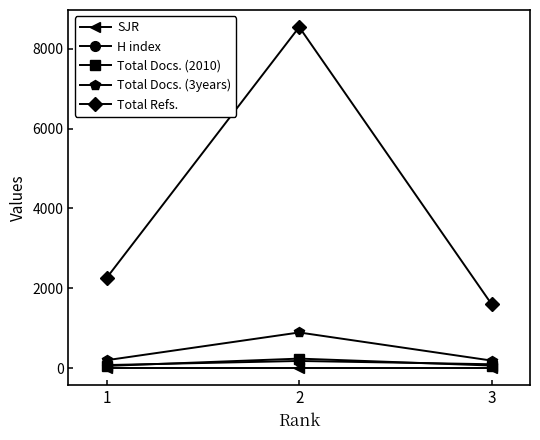

Is this an area chart (filled region under the line)?

No